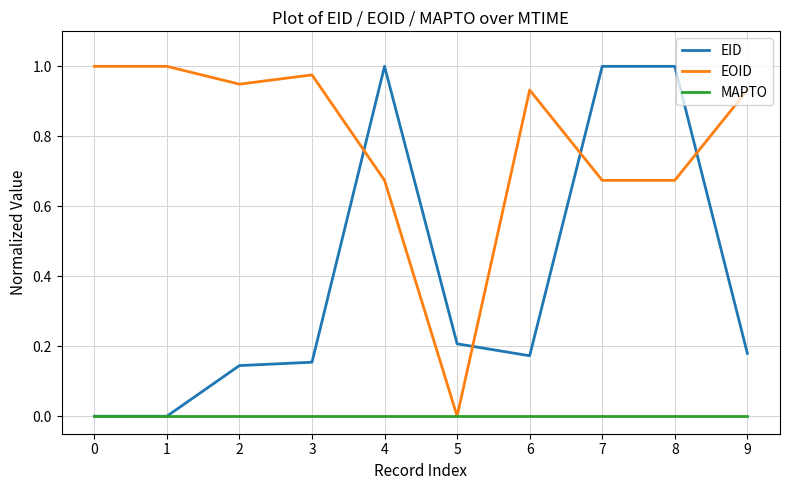

List the series in order of their overall mean, lowest first.

MAPTO, EID, EOID